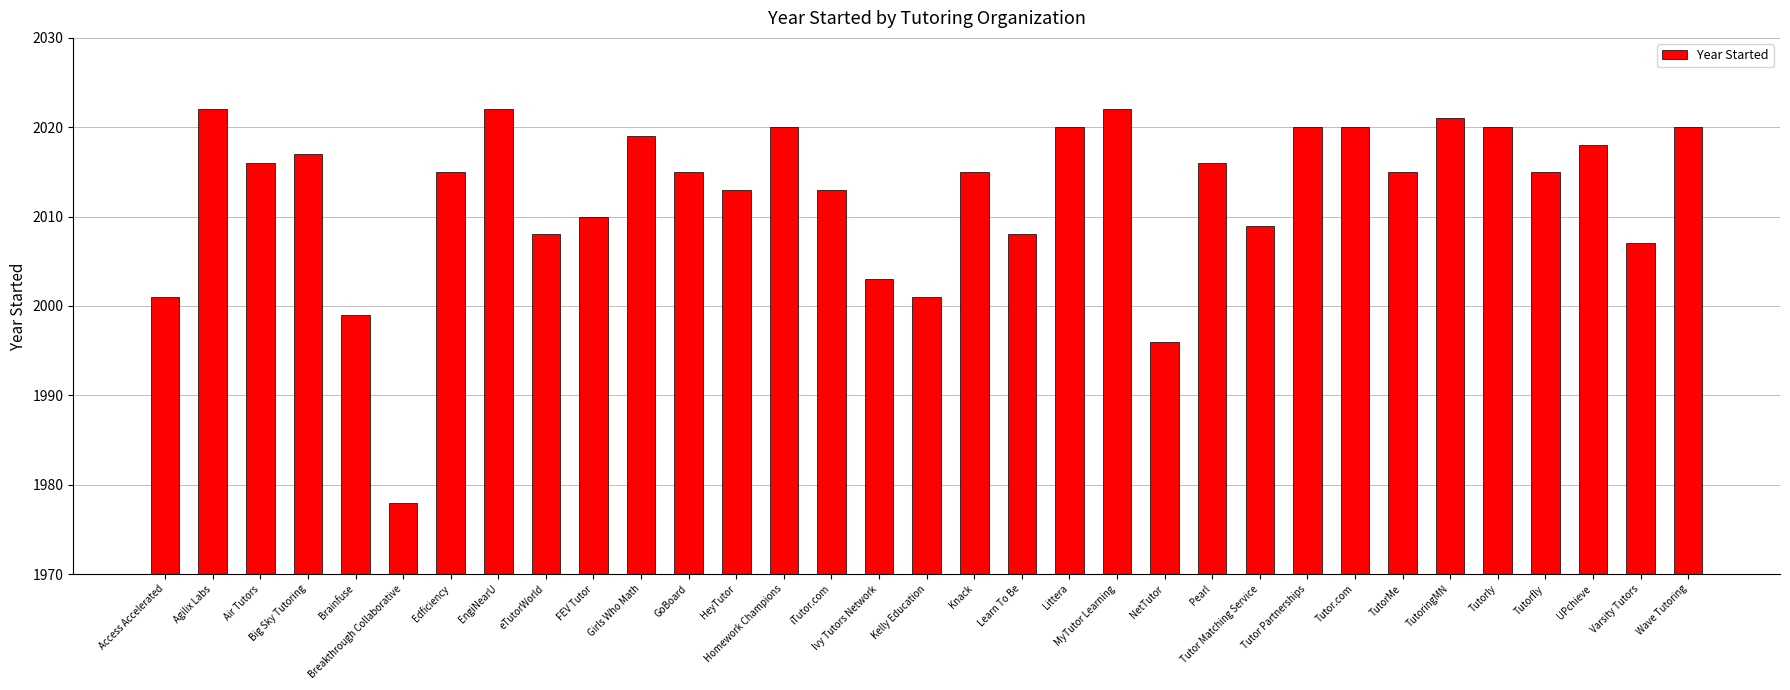

How many distinct data groups are displayed?

1